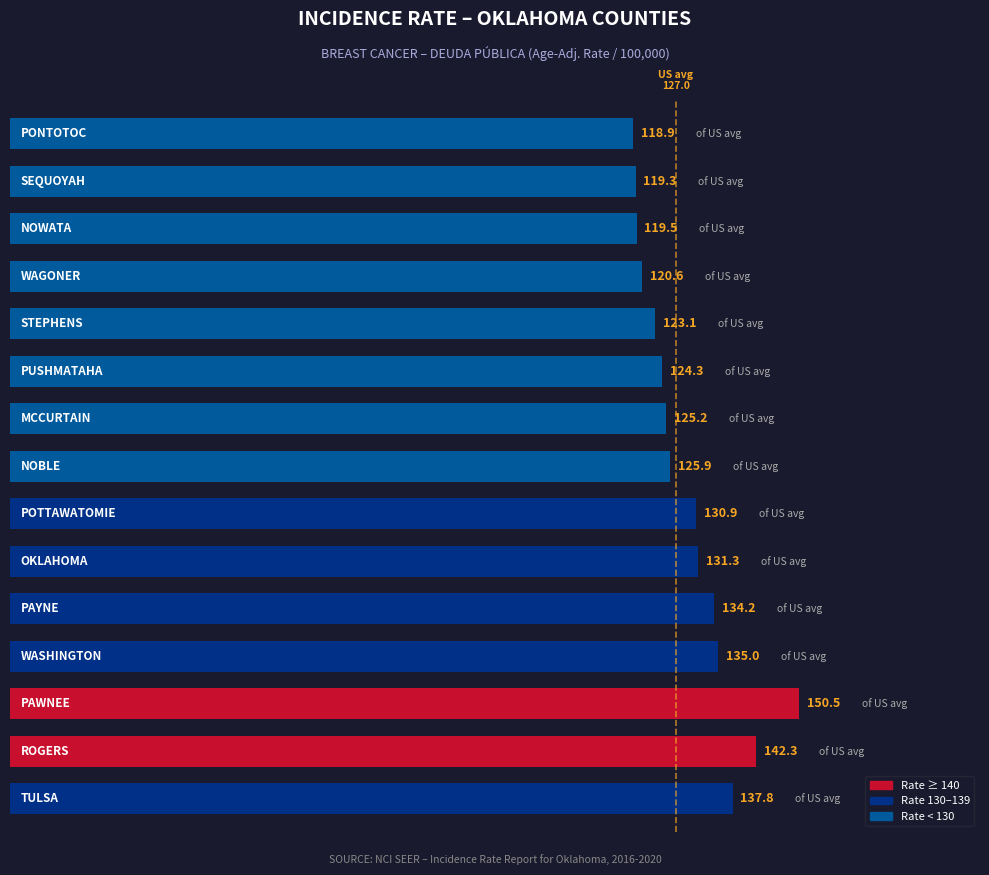

What is the average value?

129.3